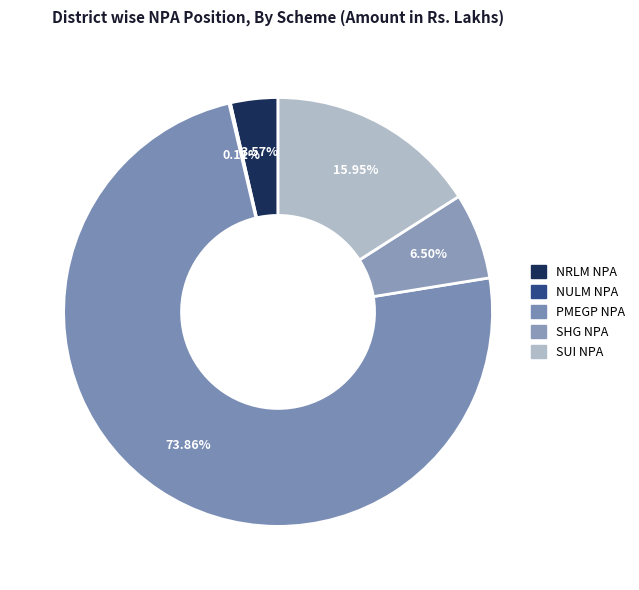

To the nearest percent, what is the combined percentage of SHG NPA and NULM NPA?

7%